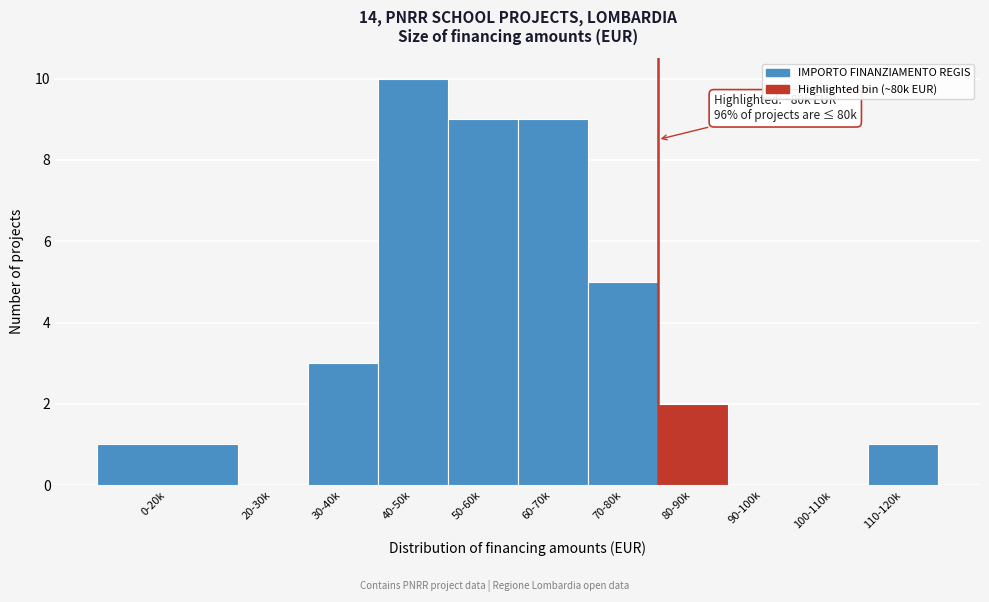

Reading left to right, transcribe all the data shown in this chart.

0-20k=1	20-30k=0	30-40k=3	40-50k=10	50-60k=9	60-70k=9	70-80k=5	80-90k=2	90-100k=0	100-110k=0	110-120k=1